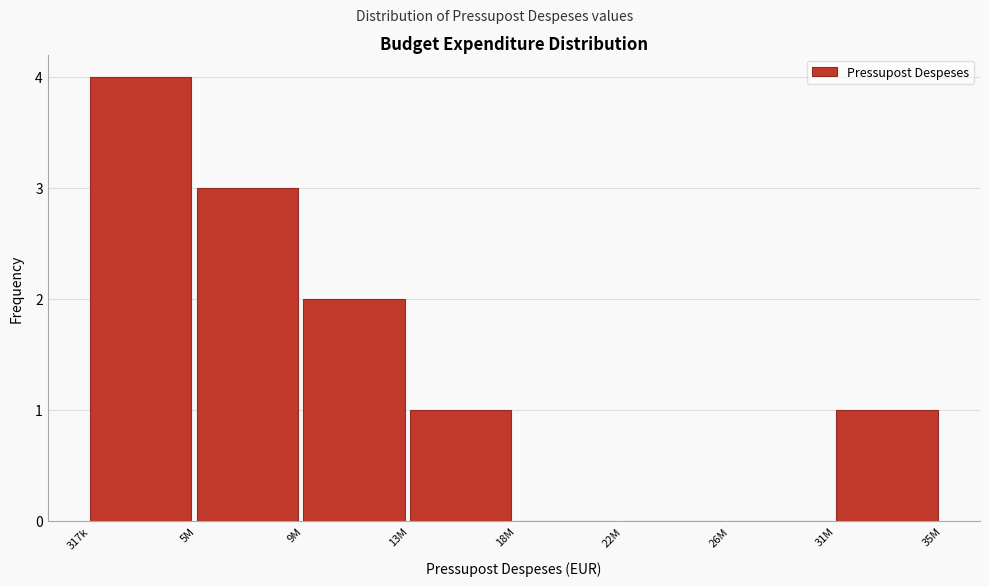

Reading left to right, list all the values displayed in this chart.

317k=4	5M=3	9M=2	13M=1	18M=0	22M=0	26M=0	31M=1